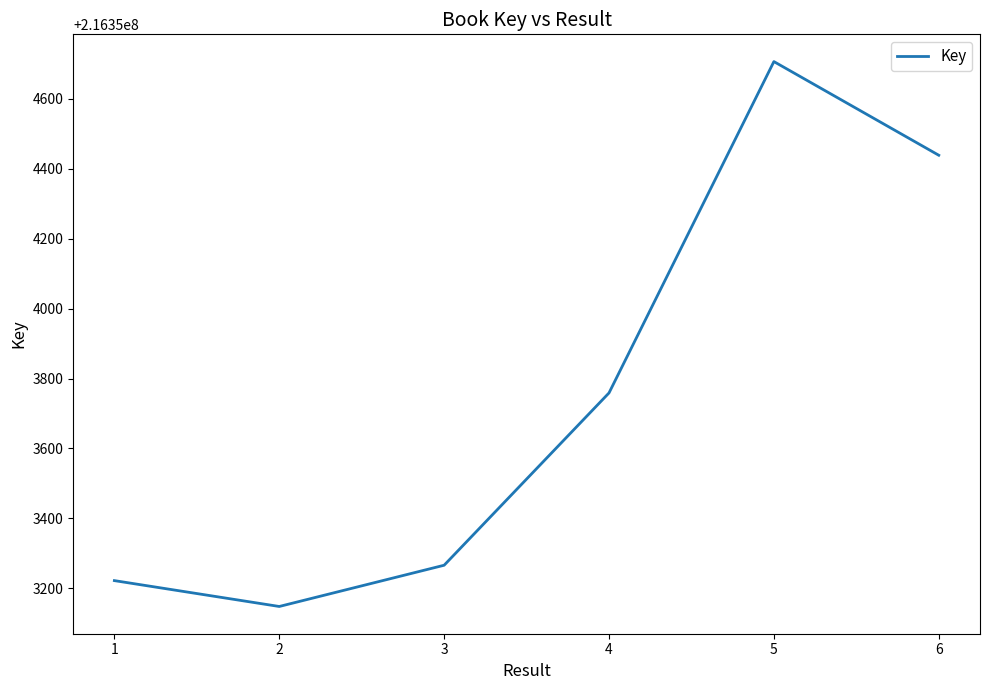

Reading left to right, what are all the values shown in this chart?

216353222	216353148	216353266	216353759	216354707	216354439